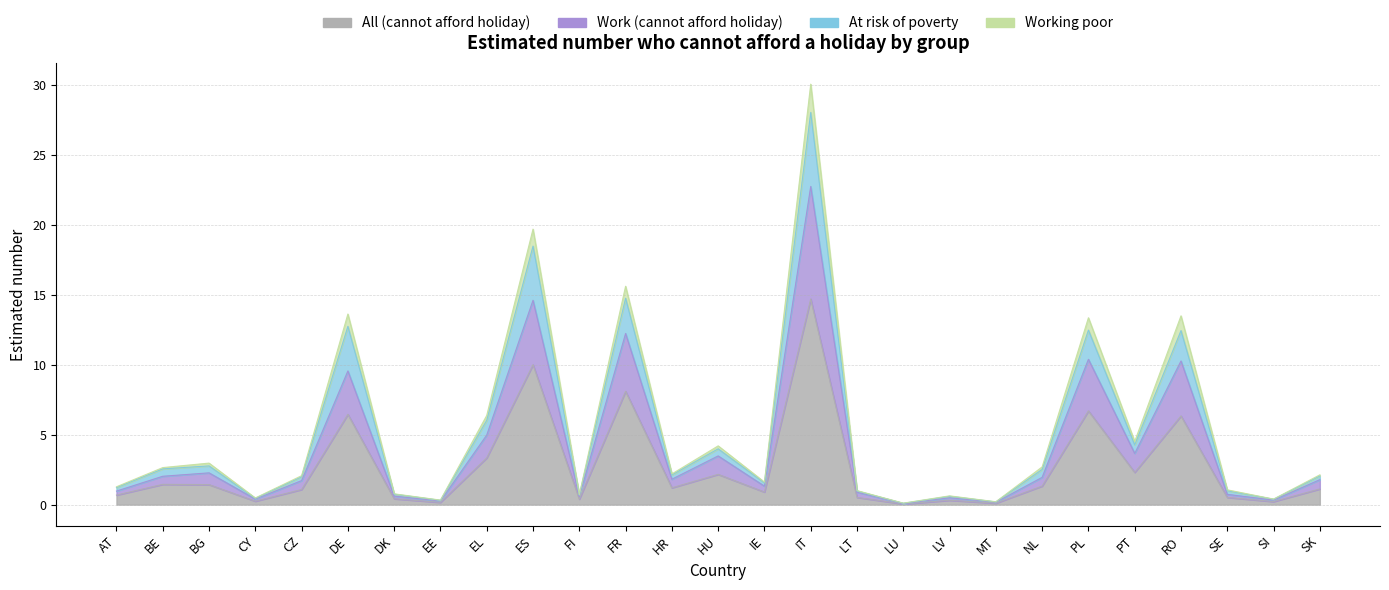

How many values in the At risk of poverty series exceed 2126787?

14